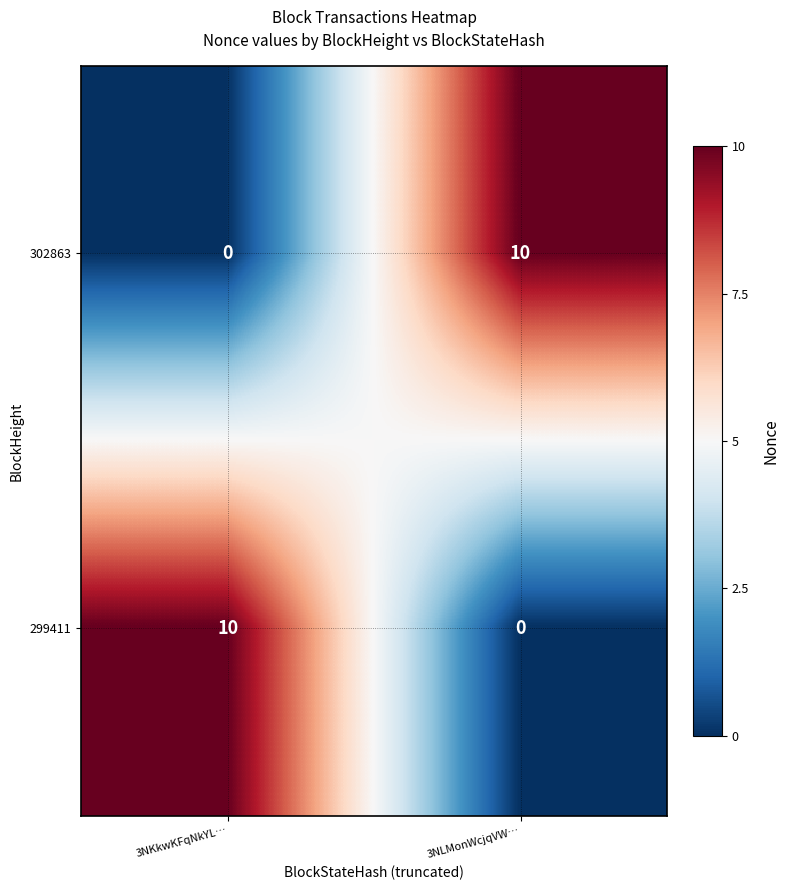

What is the difference between the highest and lowest values at 3NLMonWcjqVW…?

10